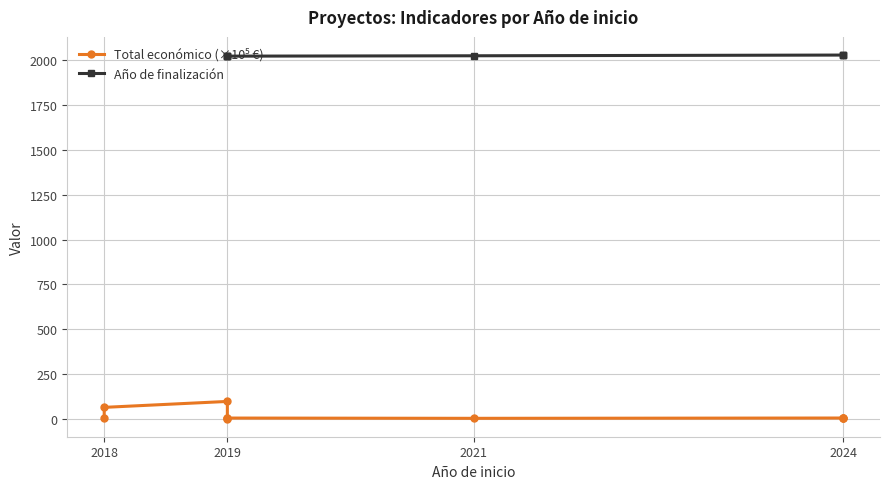

True or false: Año de finalización and Total económico (×10⁵ €) cross at least once.

False